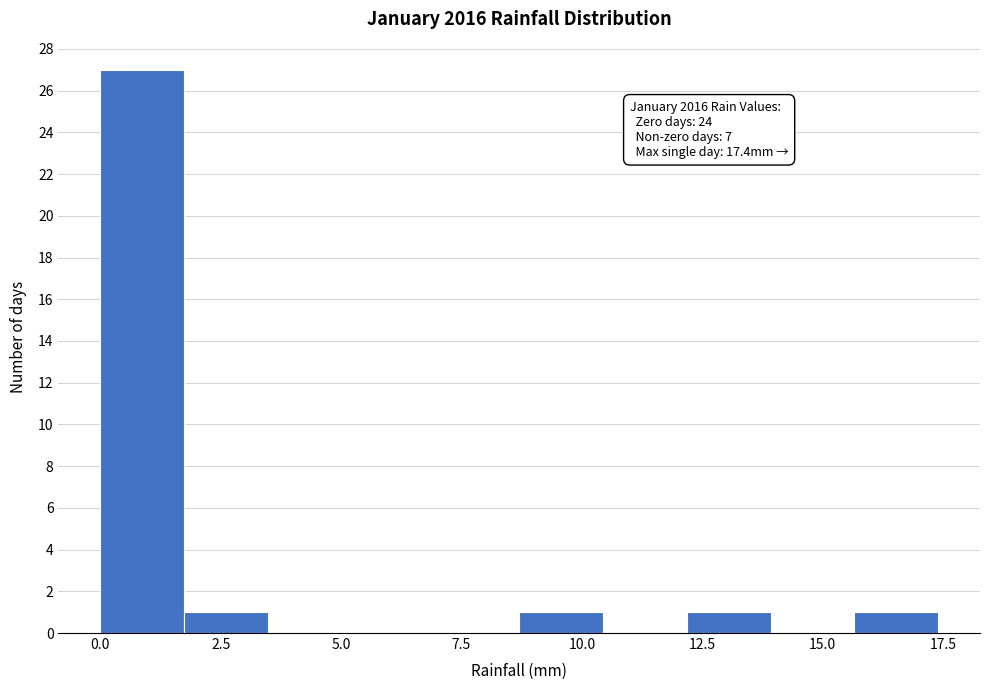

Around what value on the x-axis is the tallest bar? Give the approximate position of its centre, as read against the axis.

1.0